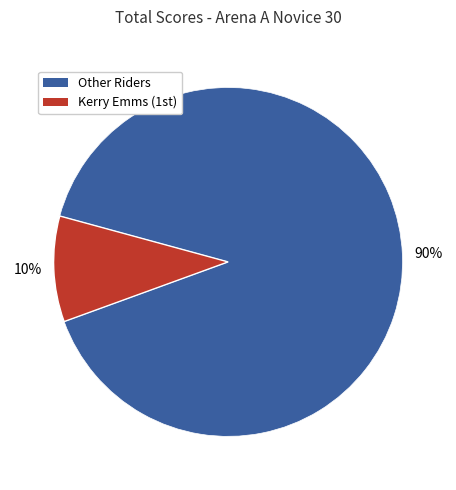

To the nearest percent, what is the average slice percentage?

50%